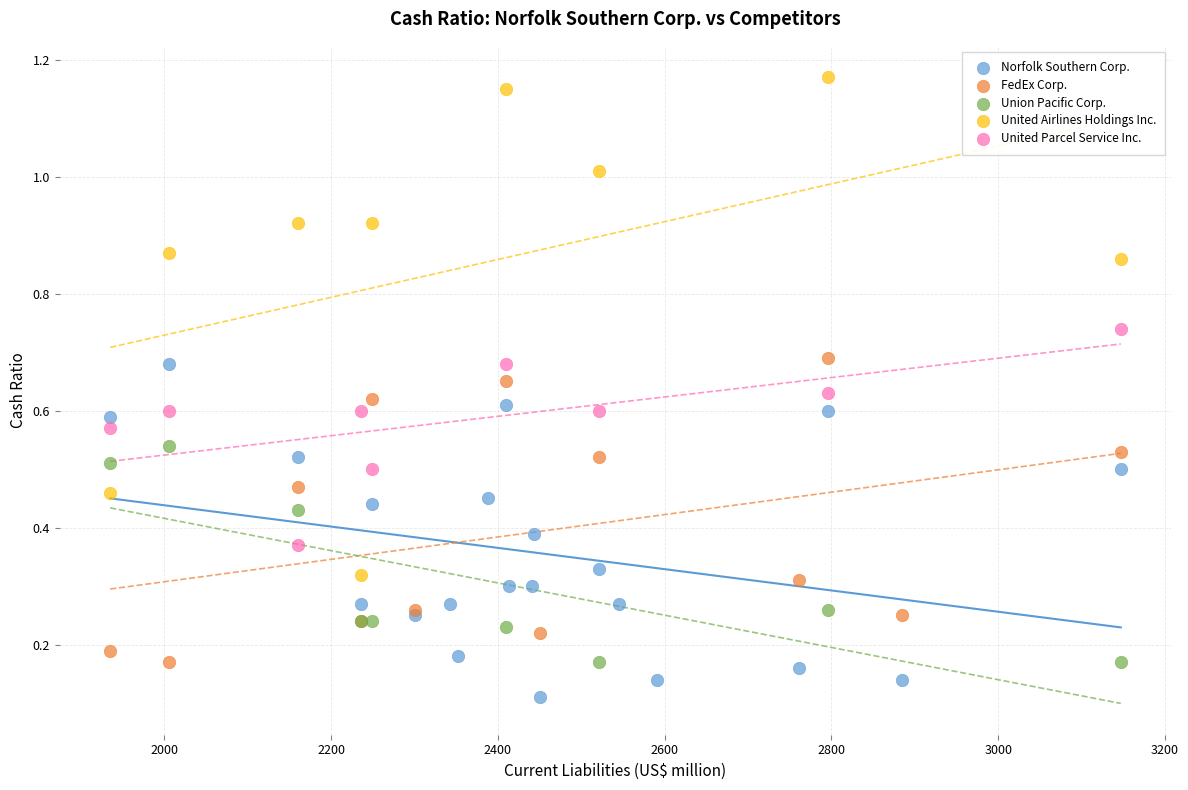

Which series contains the lowest Y value?

Norfolk Southern Corp.